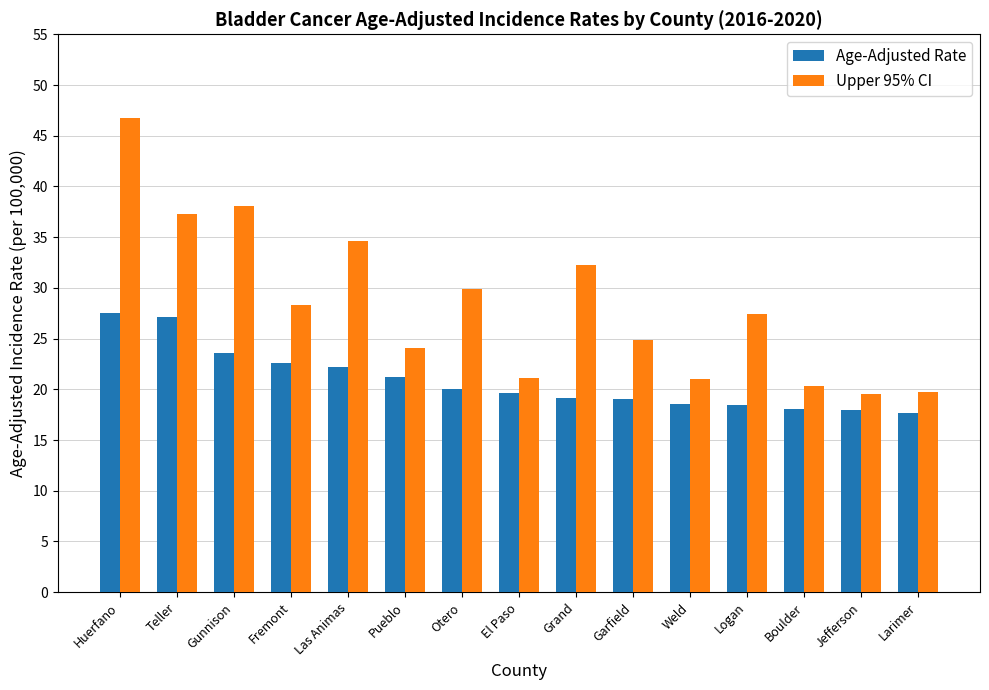

What is the difference between the highest and lowest values at Las Animas?

12.4